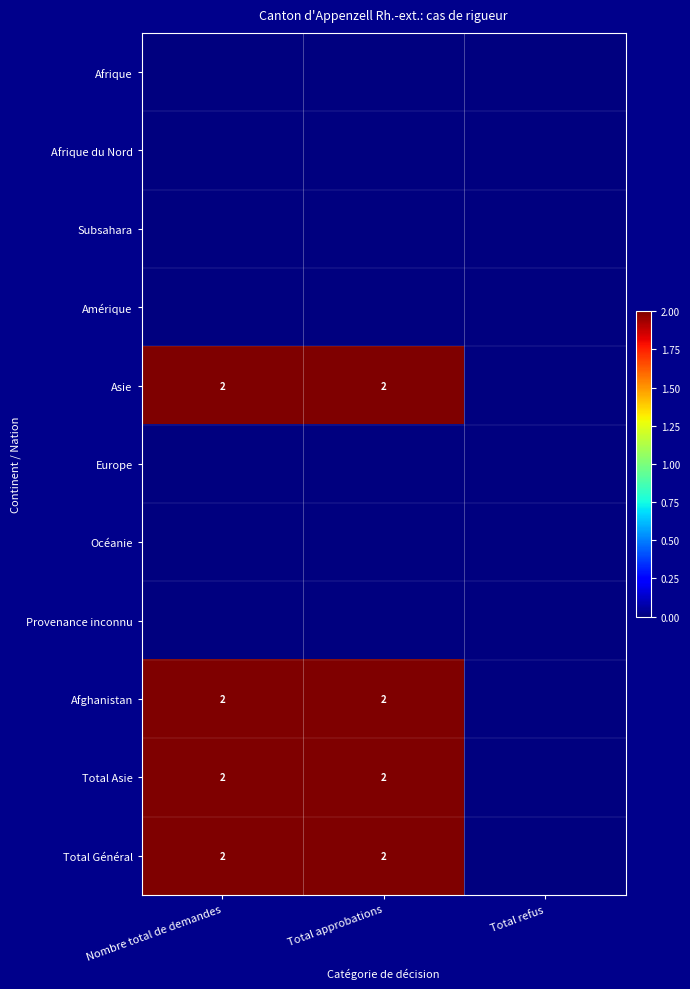

What is the spread (max minus min) of values at Nombre total de demandes?

2